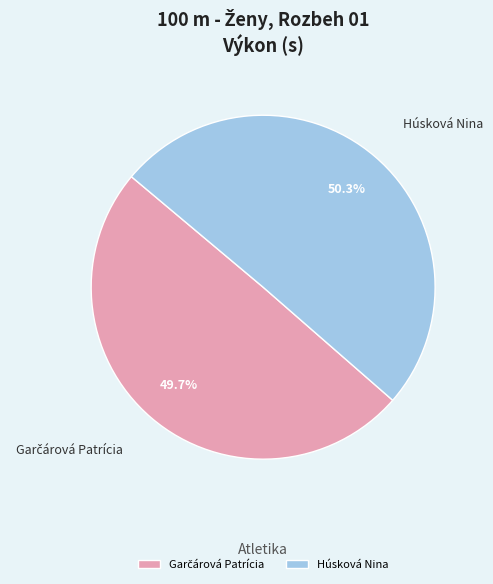

How much of the chart is everything except Húsková Nina?

49.7%